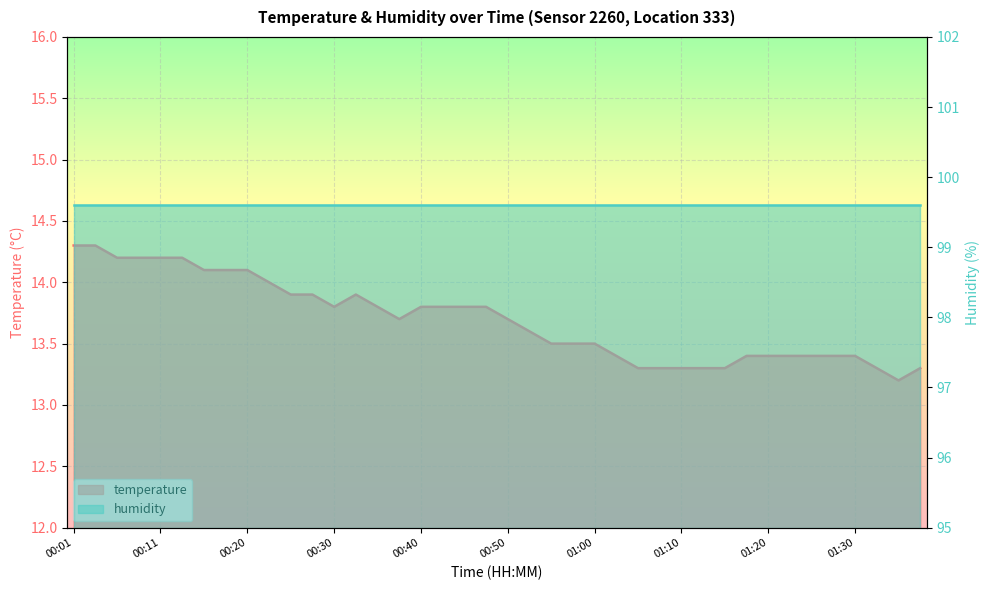

What is the label of the 21st point from the left?

00:50